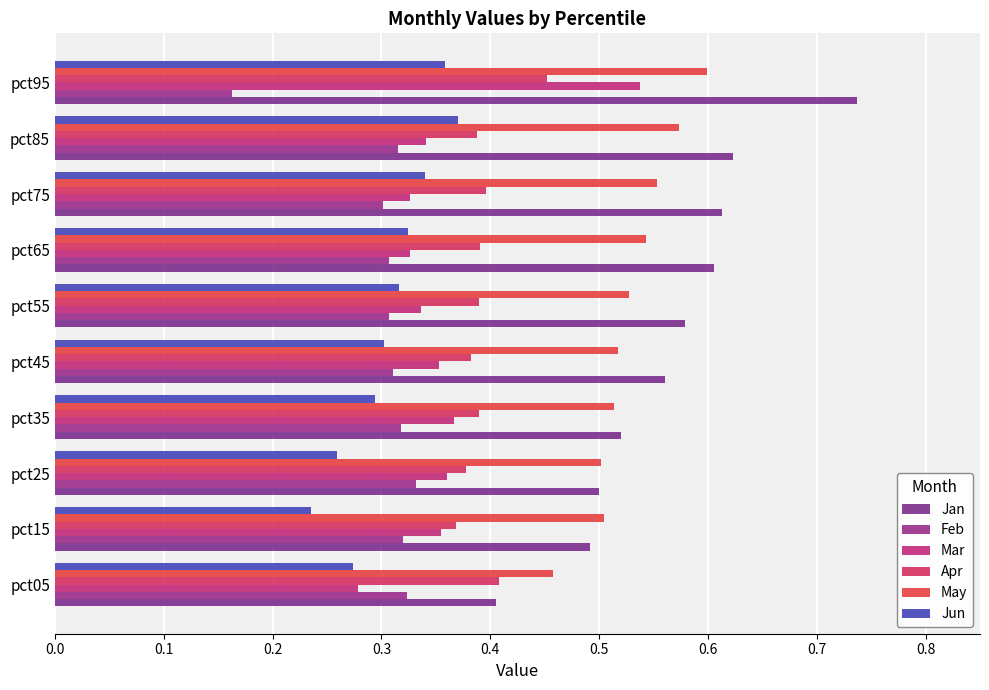

Which category has the highest value across all series?

pct95